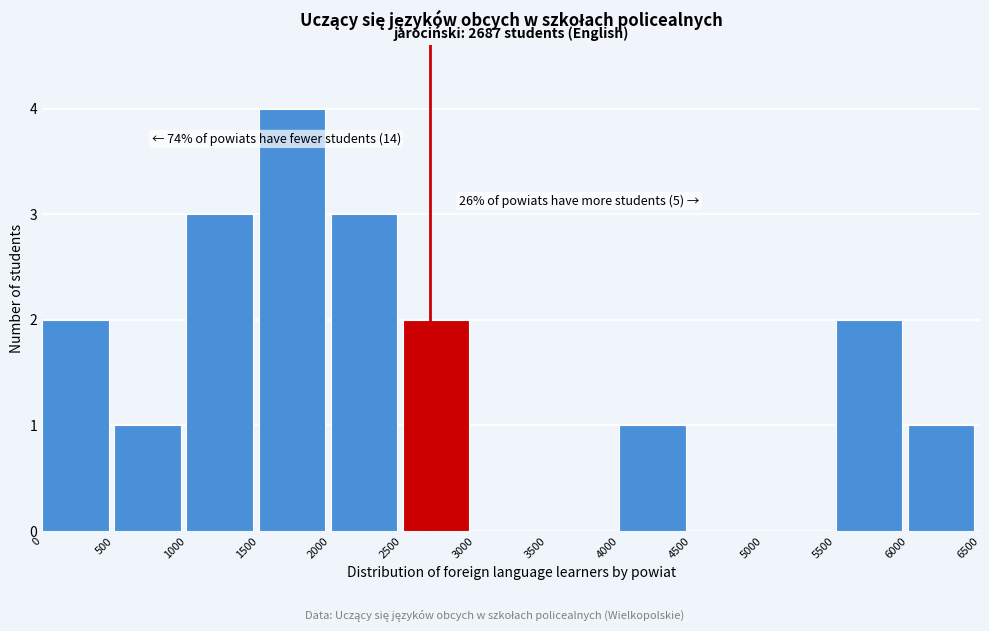

Which range on the x-axis has the tallest bar?

1500 to 2000